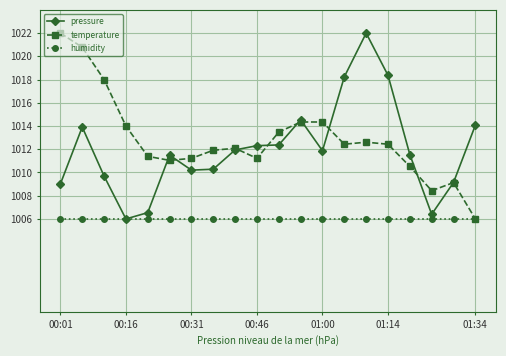

What is the value of the pressure point at the 7th from the left?

1010.2